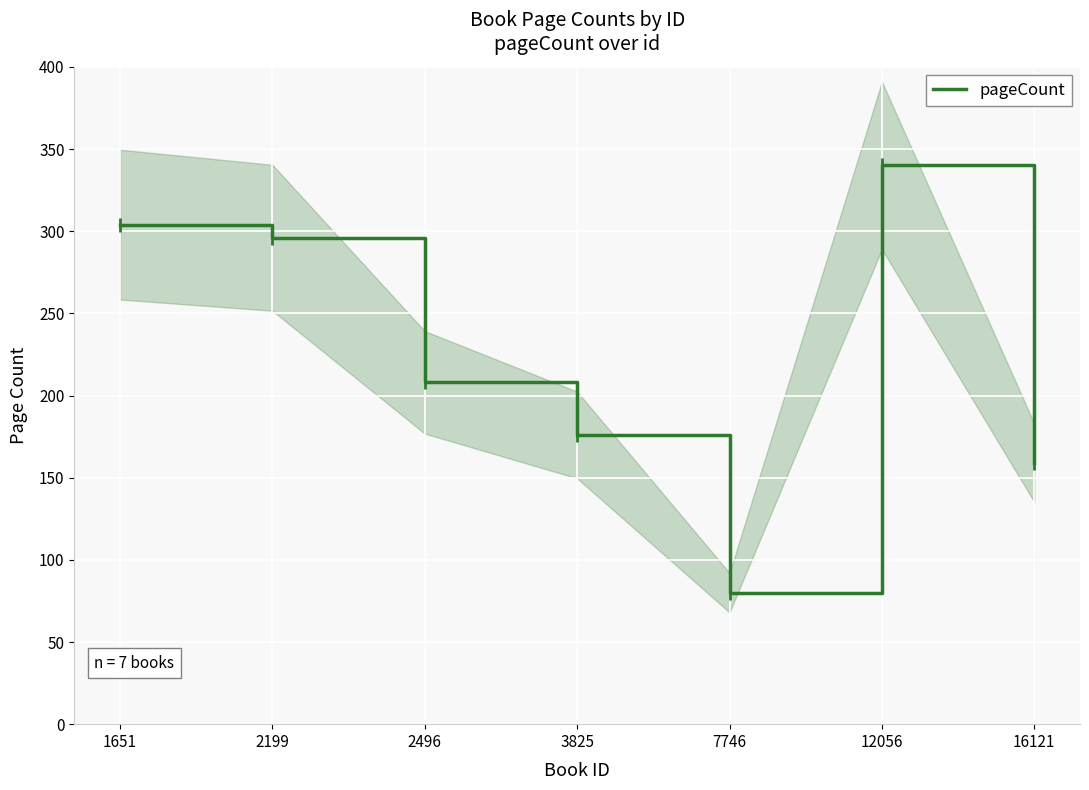

True or false: the data shows 63 at 3825.

False